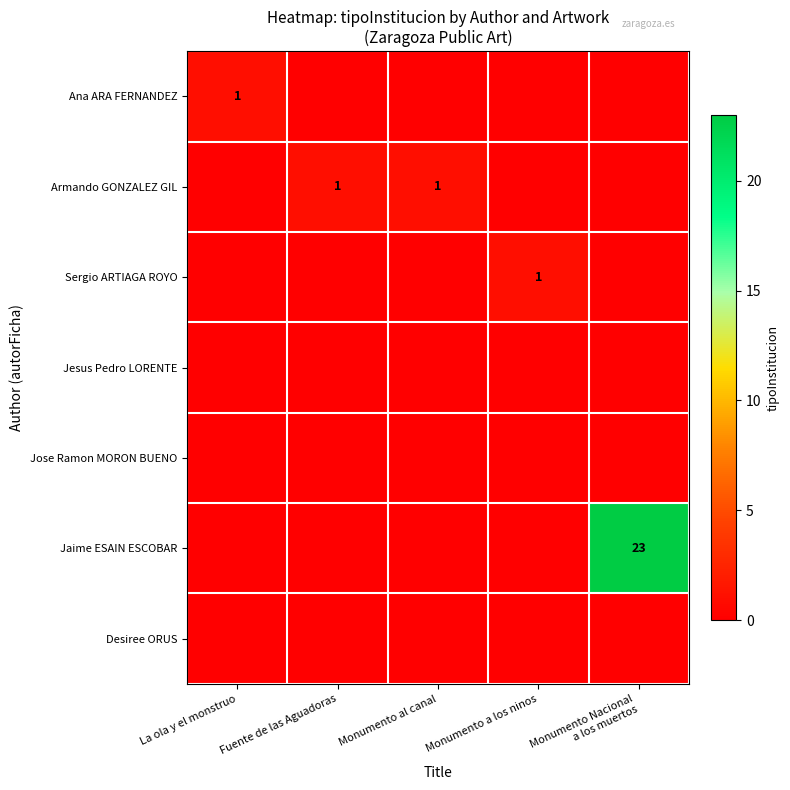

Is it true that Sergio ARTIAGA ROYO equals 1 at Monumento a los ninos?

True